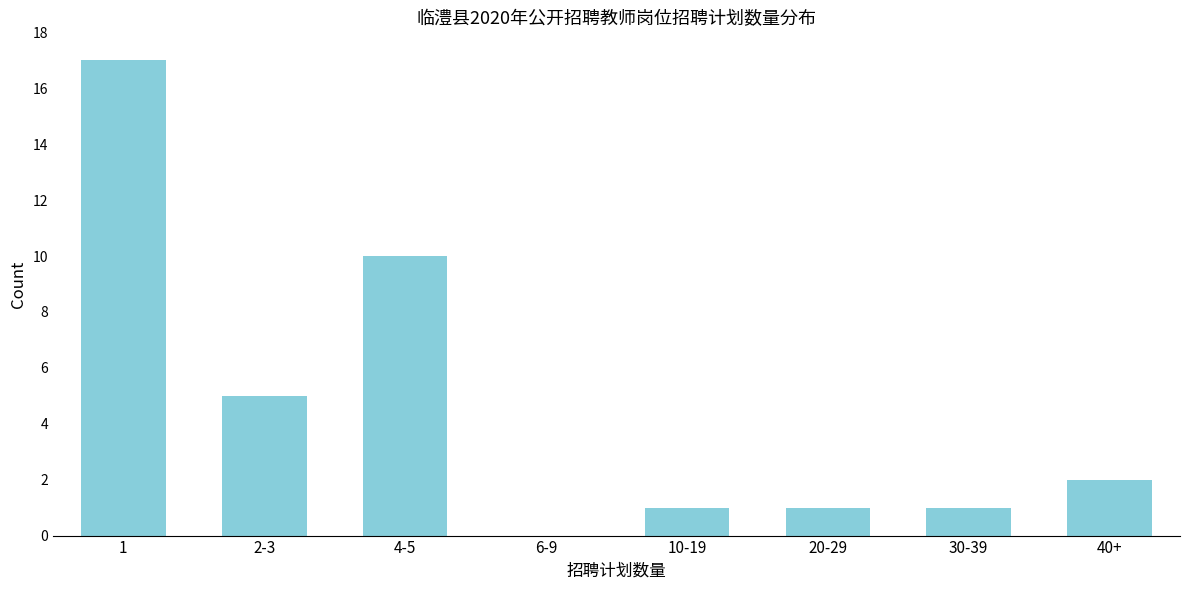

Reading right to left, list all the values displayed in this chart.

40+=2	30-39=1	20-29=1	10-19=1	6-9=0	4-5=10	2-3=5	1=17